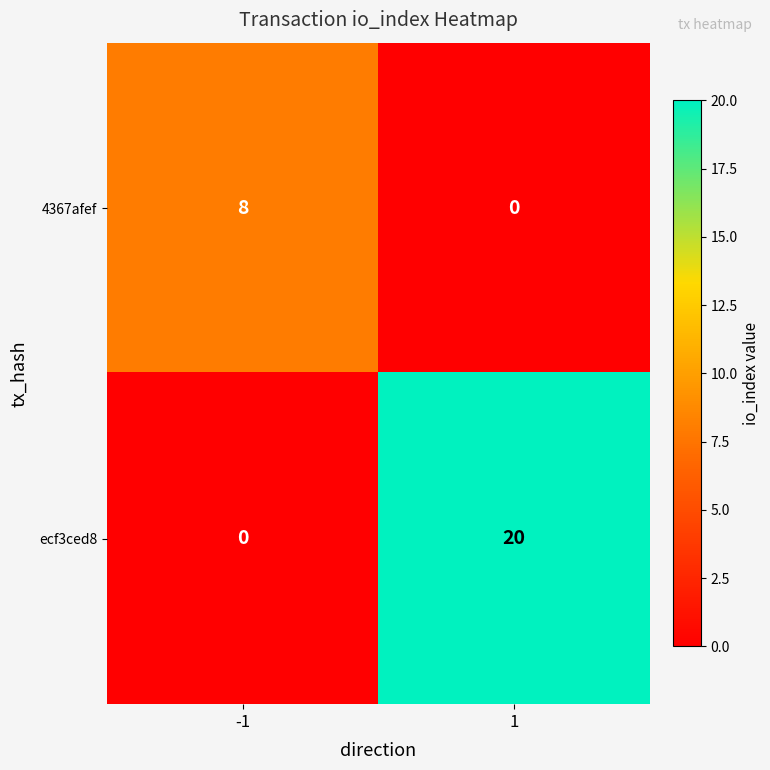

At 1, list the series in order from smallest to largest.

4367afef, ecf3ced8